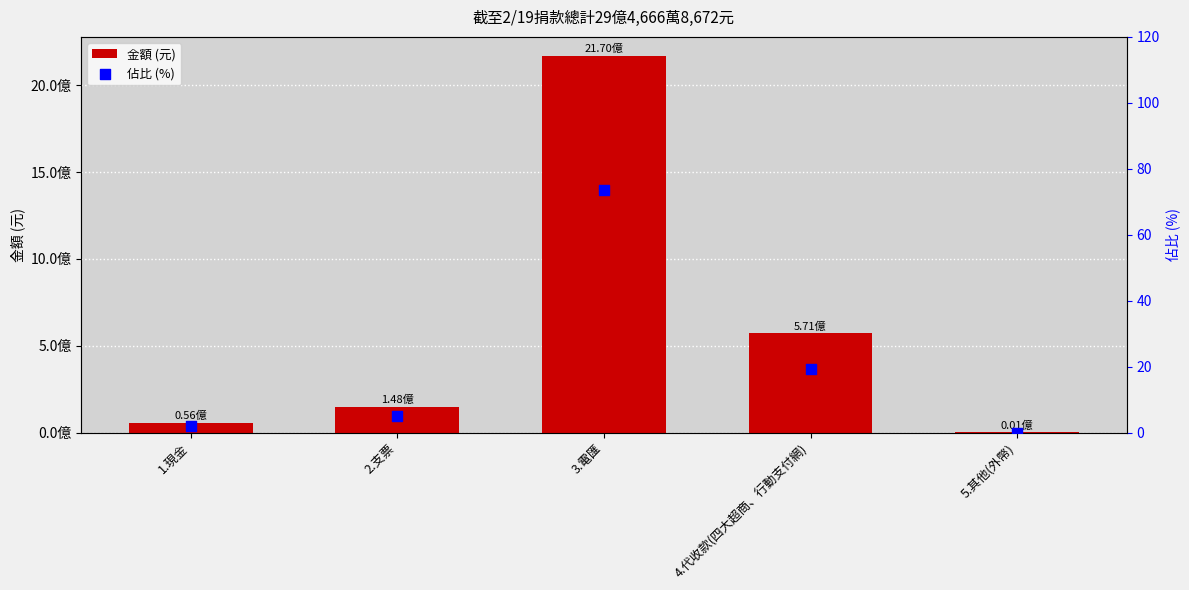

At how many categories does at least one series exceed 929145022?

1